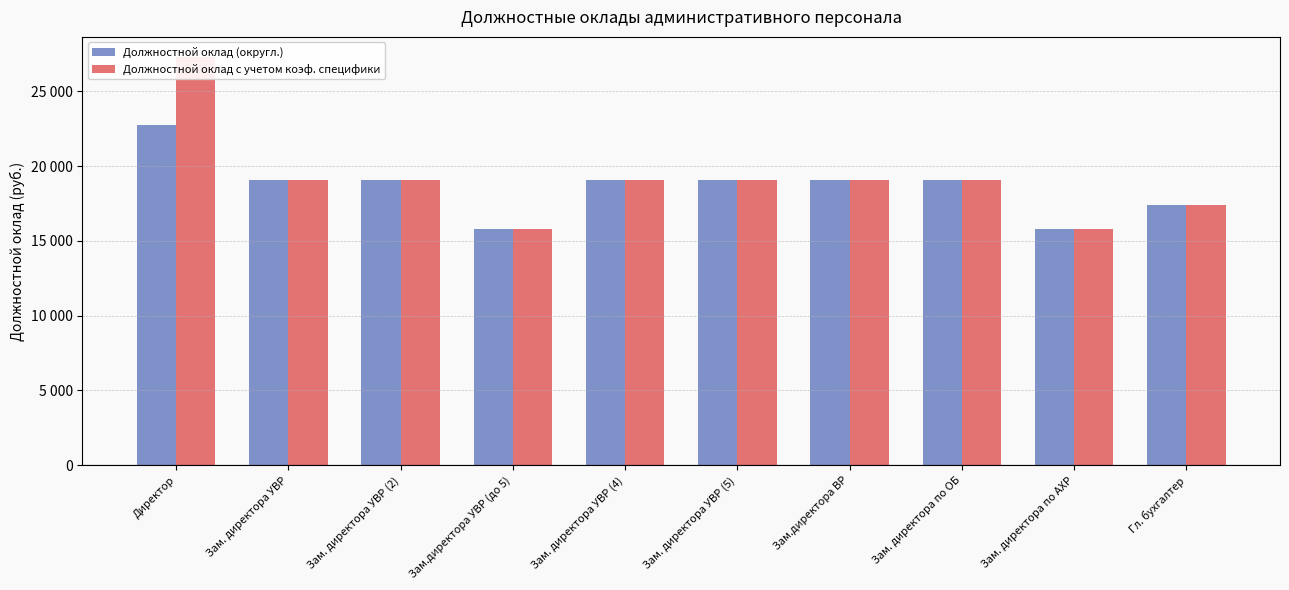

Reading right to left, transcribe all the data shown in this chart.

Должностной оклад (округл.): Гл. бухгалтер=17394	Зам. директора по АХР=15758	Зам. директора по ОБ=19059	Зам.директора ВР=19059	Зам. директора УВР (5)=19059	Зам. директора УВР (4)=19059	Зам.директора УВР (до 5)=15758	Зам. директора УВР (2)=19059	Зам. директора УВР=19059	Директор=22723
Должностной оклад с учетом коэф. специфики: Гл. бухгалтер=17394	Зам. директора по АХР=15758	Зам. директора по ОБ=19059	Зам.директора ВР=19059	Зам. директора УВР (5)=19059	Зам. директора УВР (4)=19059	Зам.директора УВР (до 5)=15758	Зам. директора УВР (2)=19059	Зам. директора УВР=19059	Директор=27268